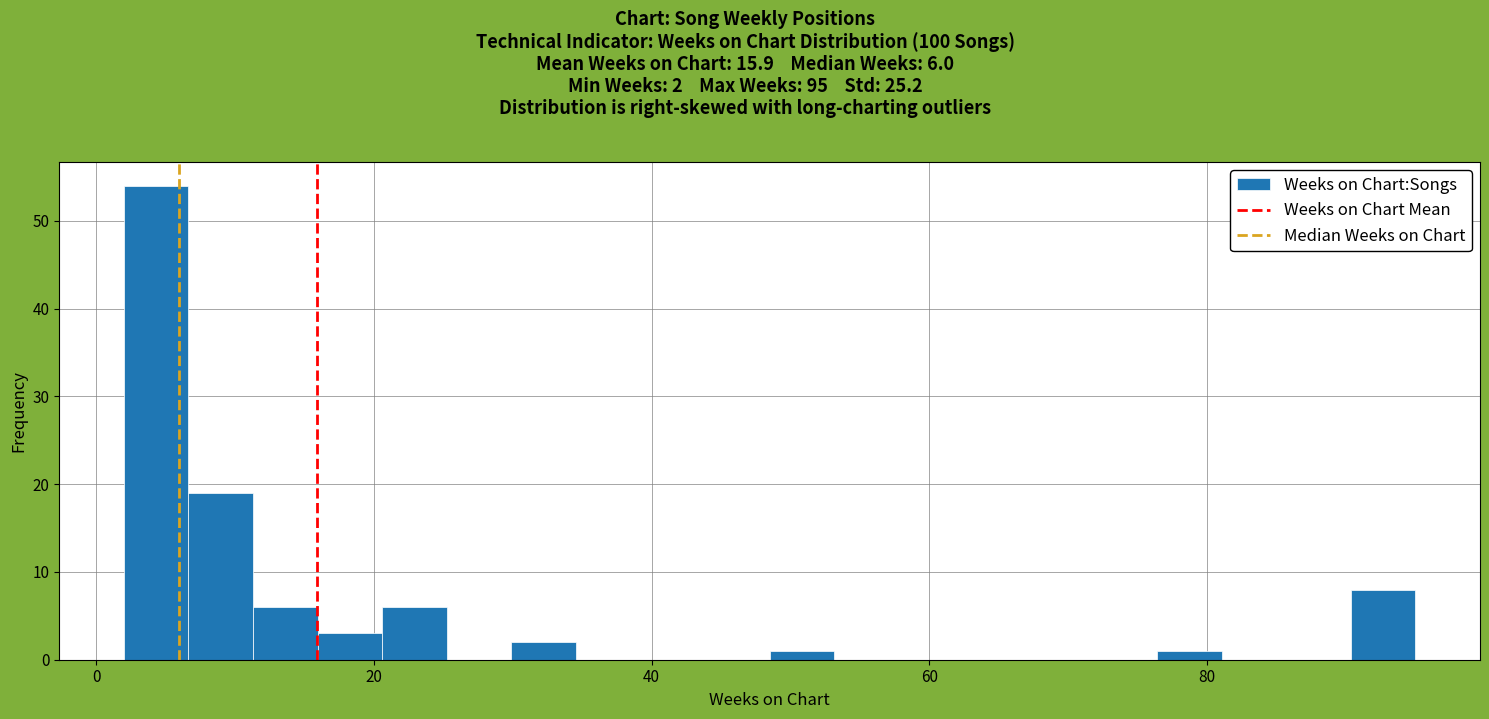

Around what value on the x-axis is the tallest bar? Give the approximate position of its centre, as read against the axis.

4